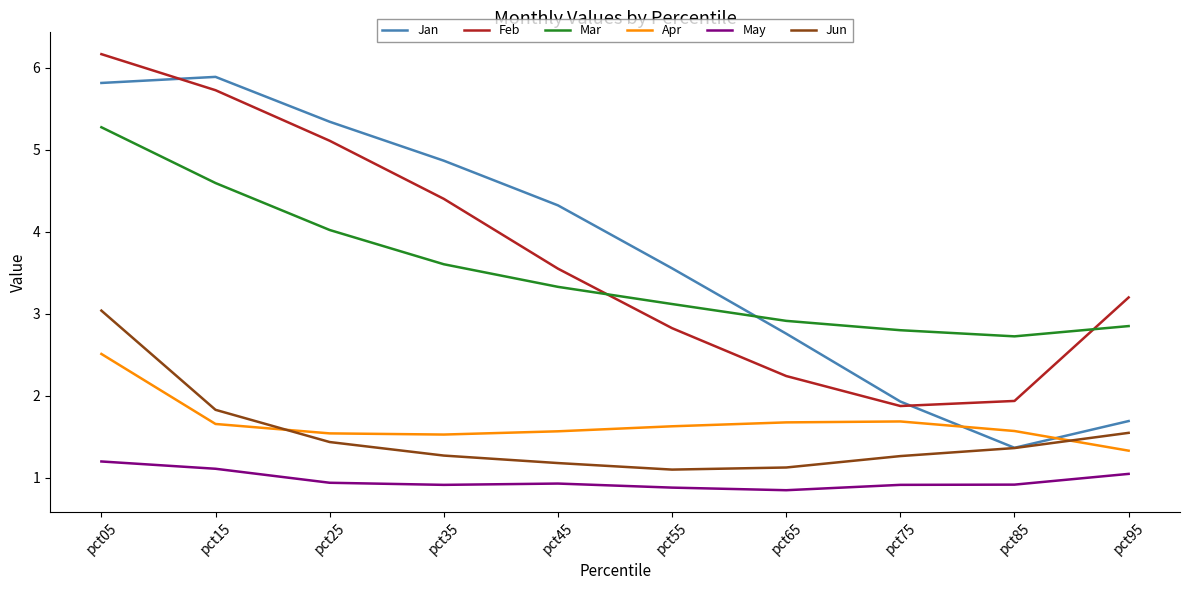

At how many categories does at least one series exceed 3?

7